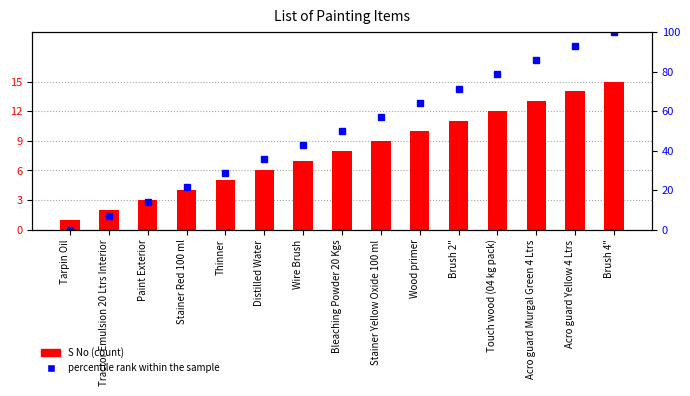

Rank the series at Brush 4" from highest to lowest value.

percentile rank within the sample, S No